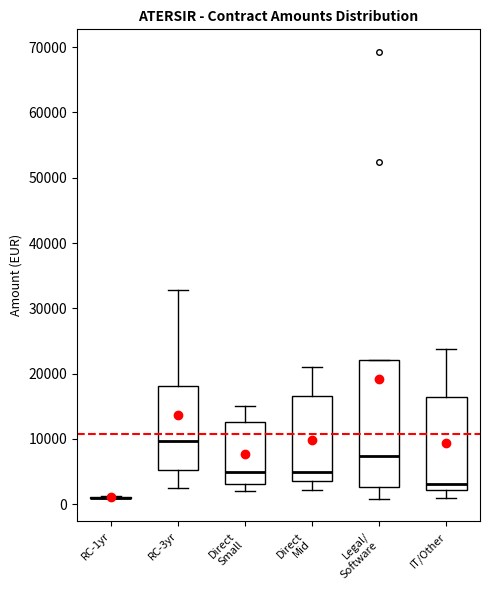

Reading left to right, read every box against the y-axis: the position of its median line, the range the box covers, and the ends of its whiskers. The values are not printed on the chart, so give them approximately, as read against the axis.

RC-1yr: box collapsed to a line at 1000, whiskers 1000 to 1000
RC-3yr: median 10000, box 5000 to 18000, whiskers 2000 to 33000
Direct Small: median 5000, box 3000 to 13000, whiskers 2000 to 15000
Direct Mid: median 5000, box 4000 to 17000, whiskers 2000 to 21000
Legal/ Software: median 7000, box 3000 to 22000, whiskers 1000 to 22000
IT/Other: median 3000, box 2000 to 16000, whiskers 1000 to 24000